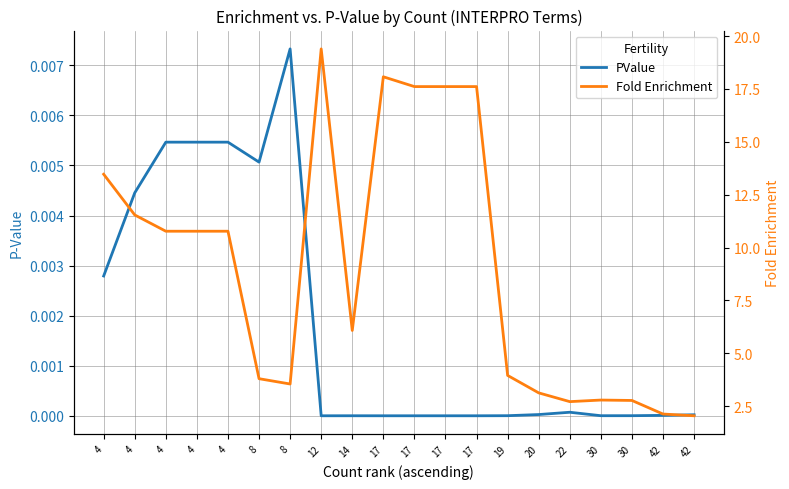

What is the spread (max minus min) of values at 4?

13.5